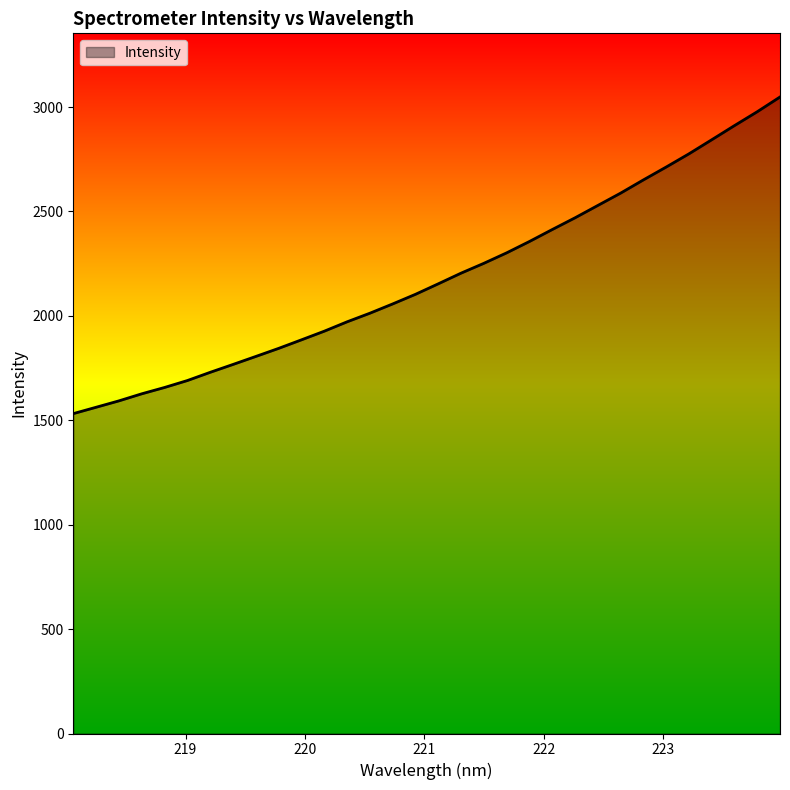

What is the minimum value shown in the chart?

1531.8